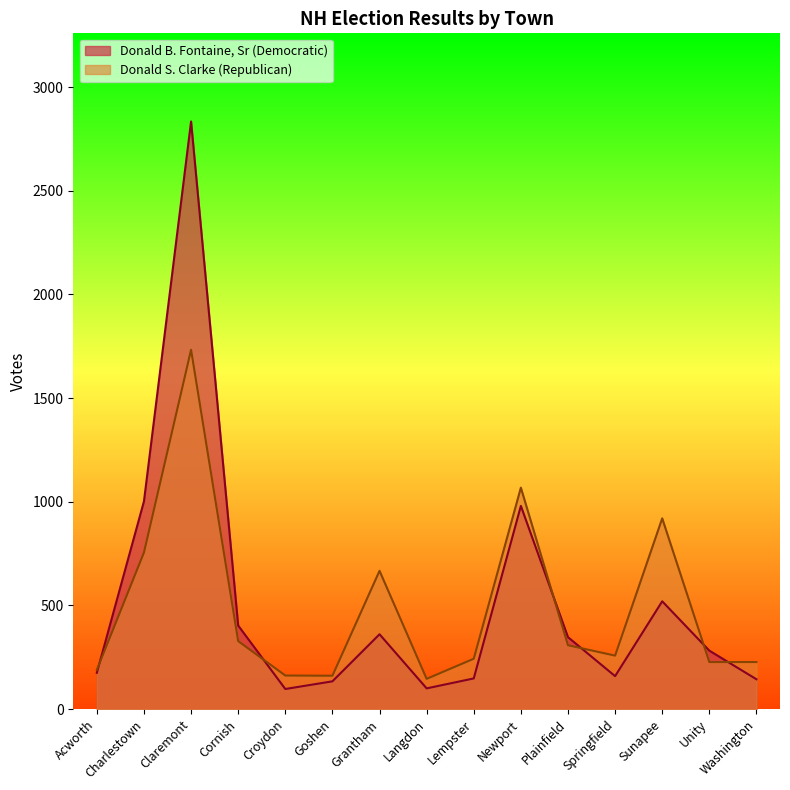

True or false: Donald S. Clarke (Republican) and Donald B. Fontaine, Sr (Democratic) intersect in this chart.

True